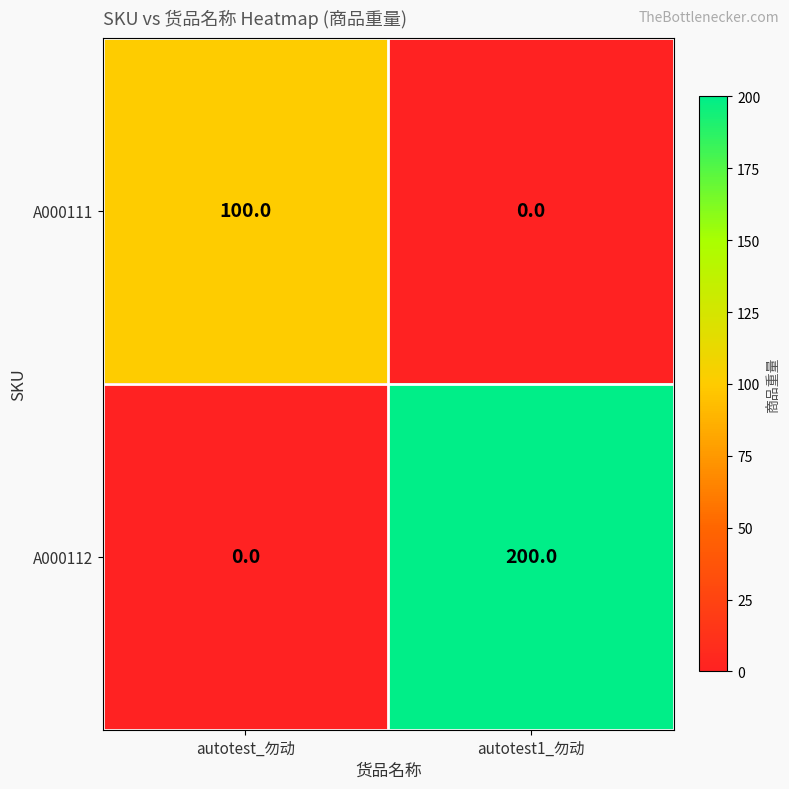

The A000112 series shows 200 at autotest1_勿动. True or false?

True